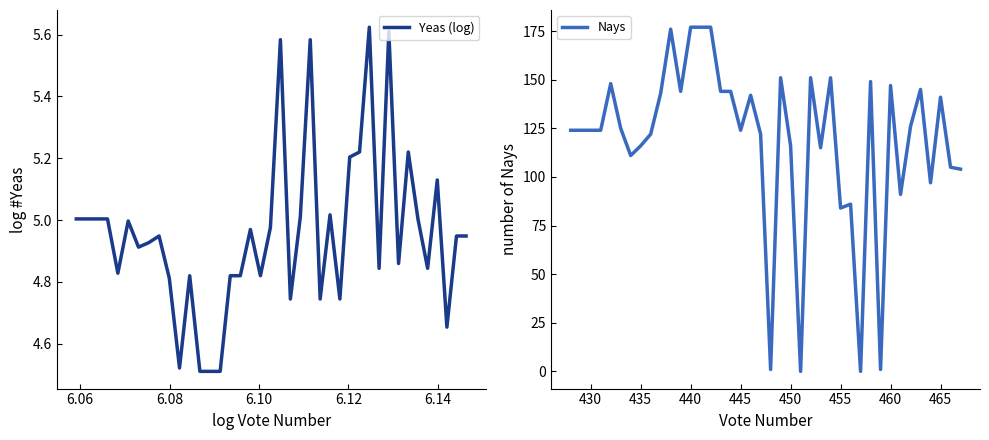

What is the difference between the second highest and second lowest values in the Nays series?

177.0